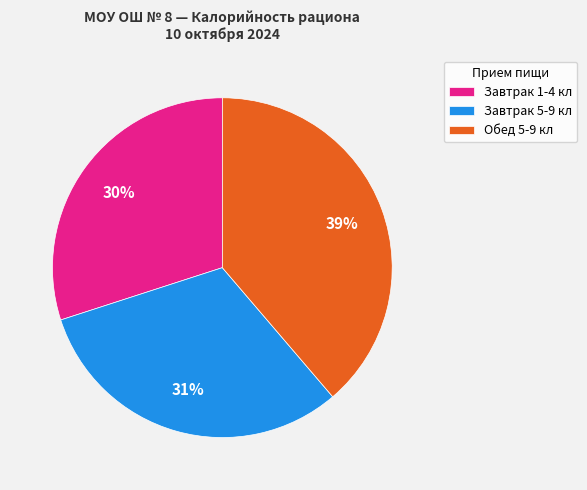

Is the sum of Обед 5-9 кл and Завтрак 1-4 кл greater than half?

Yes